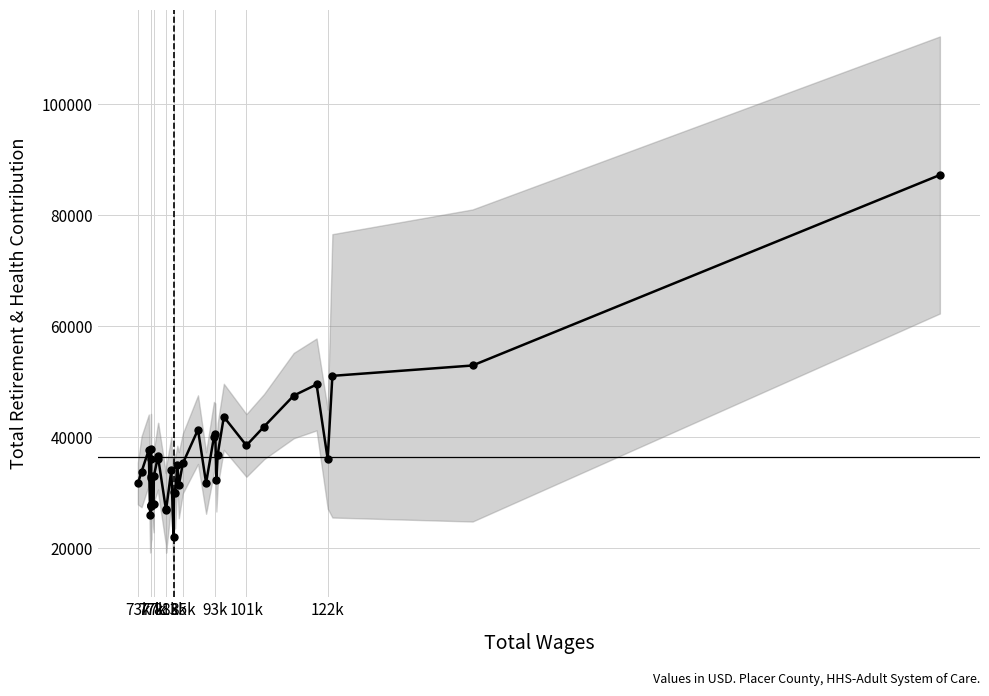

How many values exceed 34976?

19